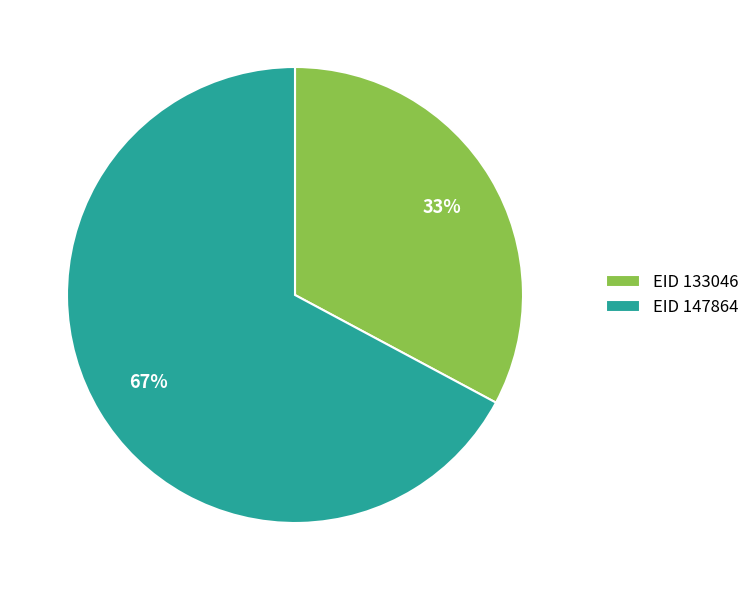

Which slice is the smallest?

EID 133046